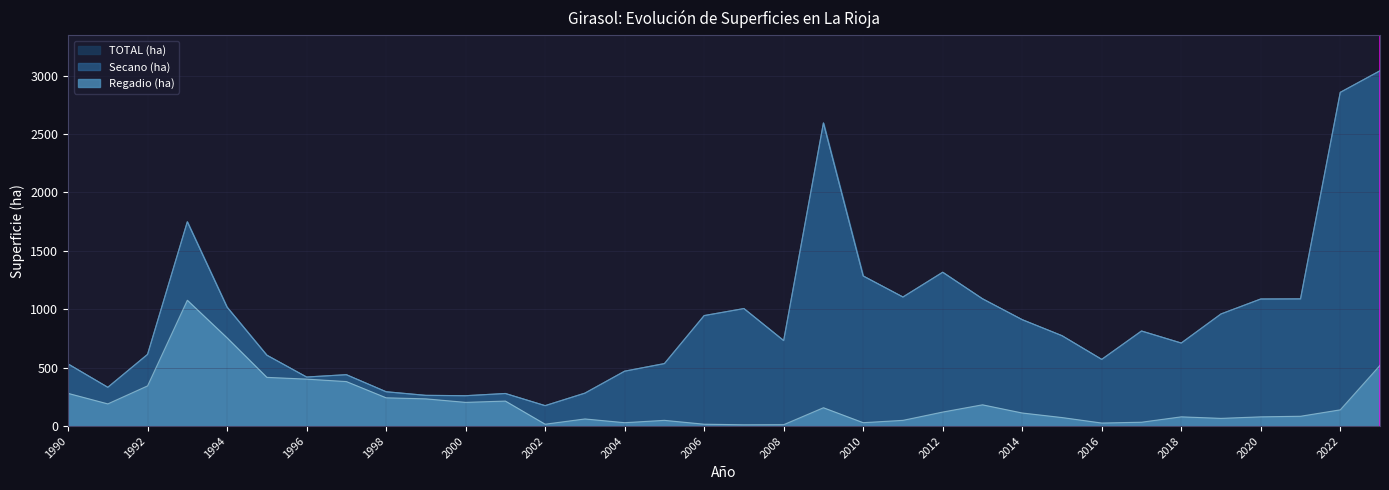

True or false: TOTAL (ha) has a value of 765 at 2016.

False